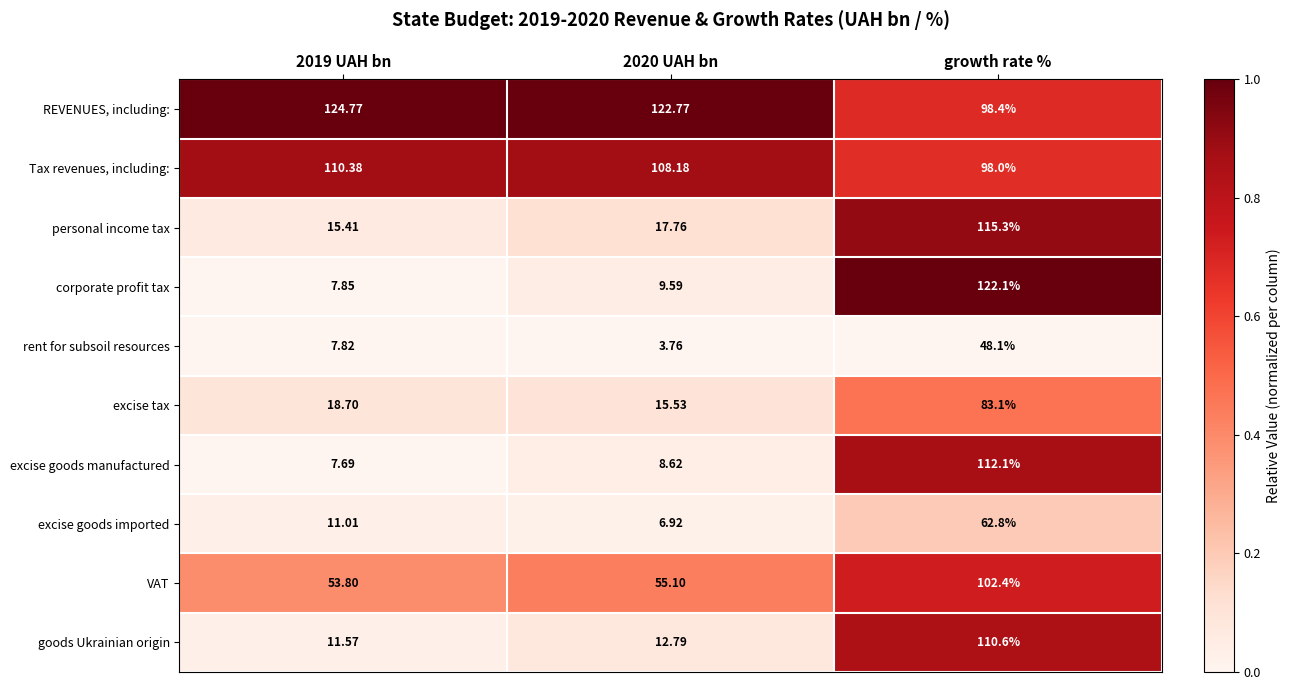

Is the value of rent for subsoil resources at growth rate % greater than the value of excise tax at 2019 UAH bn?

Yes